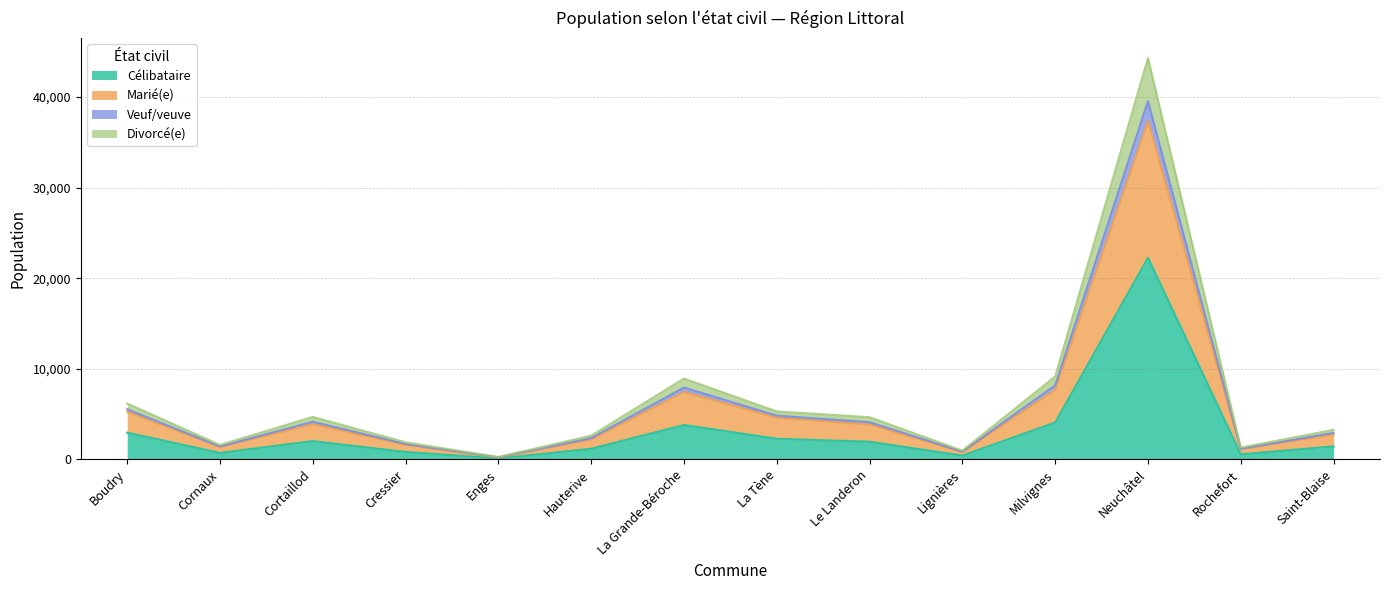

What are all the series names shown in the legend?

Célibataire, Marié(e), Veuf/veuve, Divorcé(e)